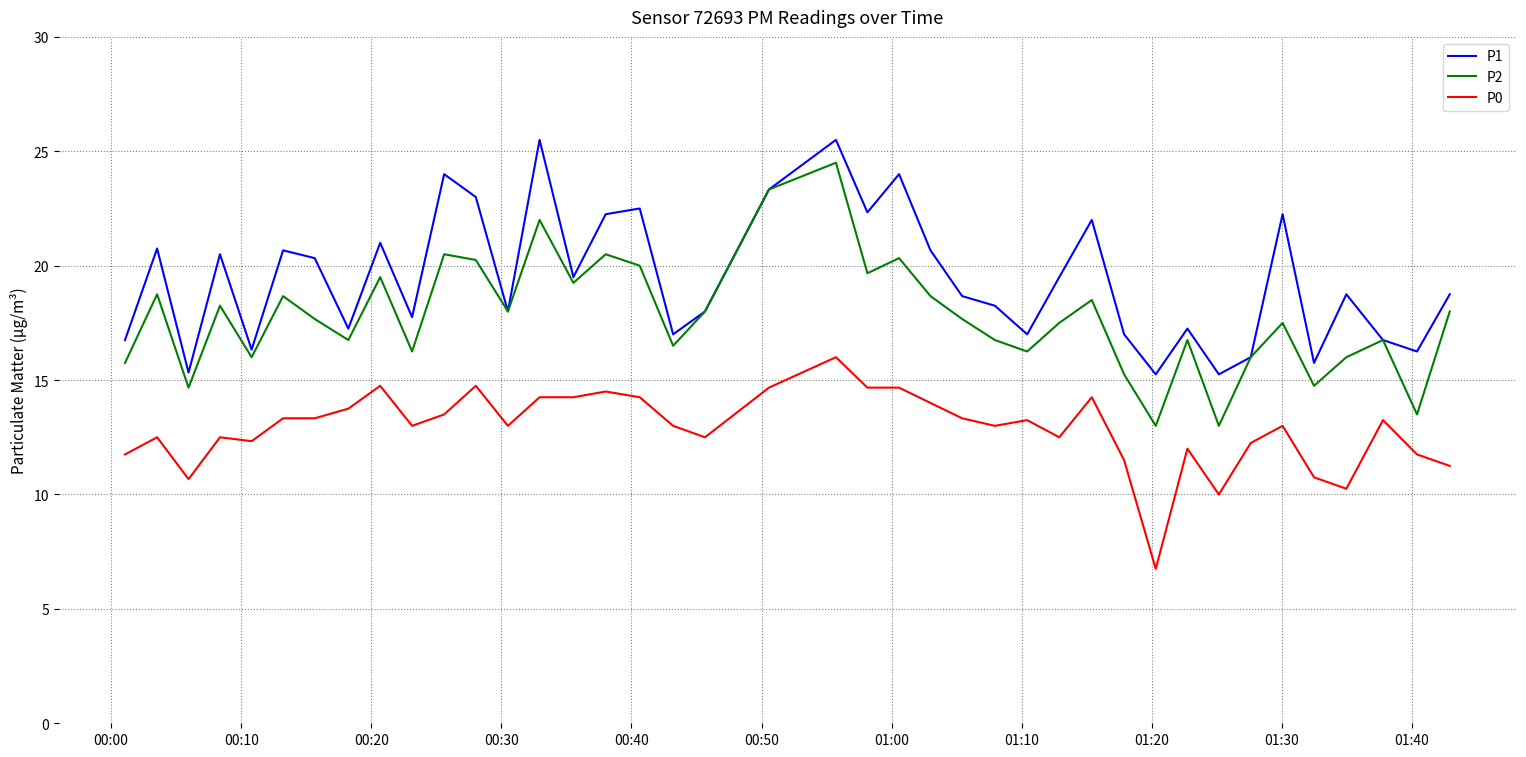

What is the minimum value for P2?

13.0